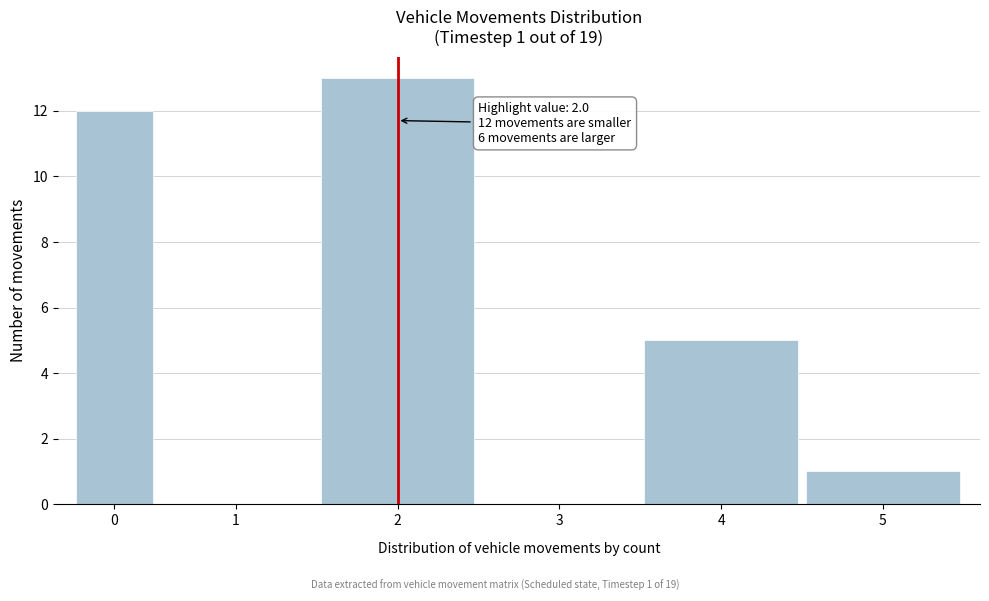

Reading left to right, extract all data points from this chart.

0=12	1=0	2=13	3=0	4=5	5=1